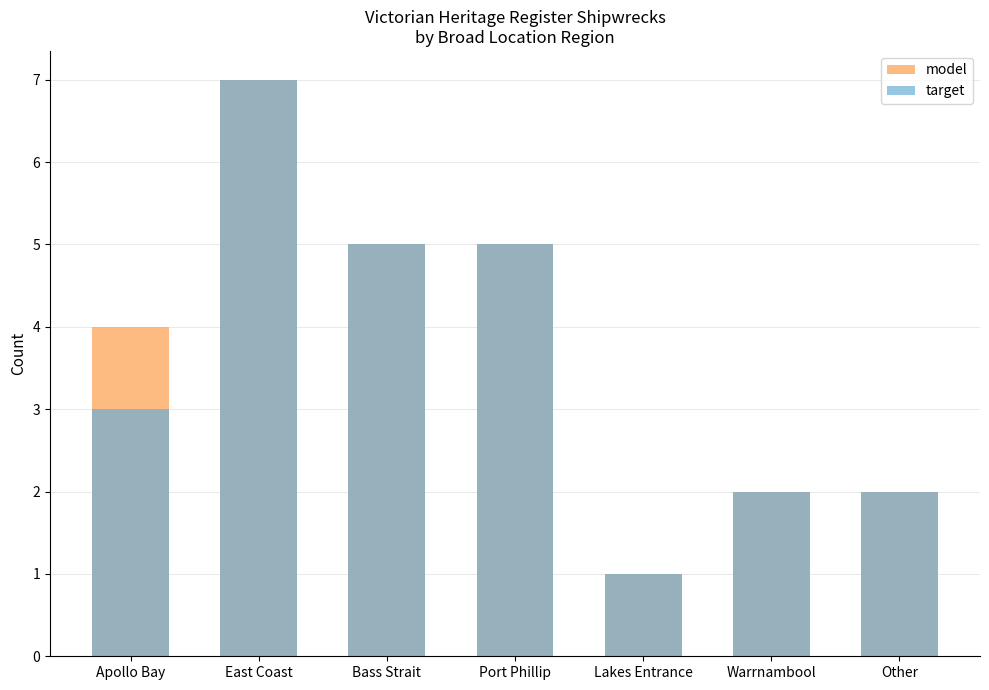

At how many categories does at least one series exceed 5?

1